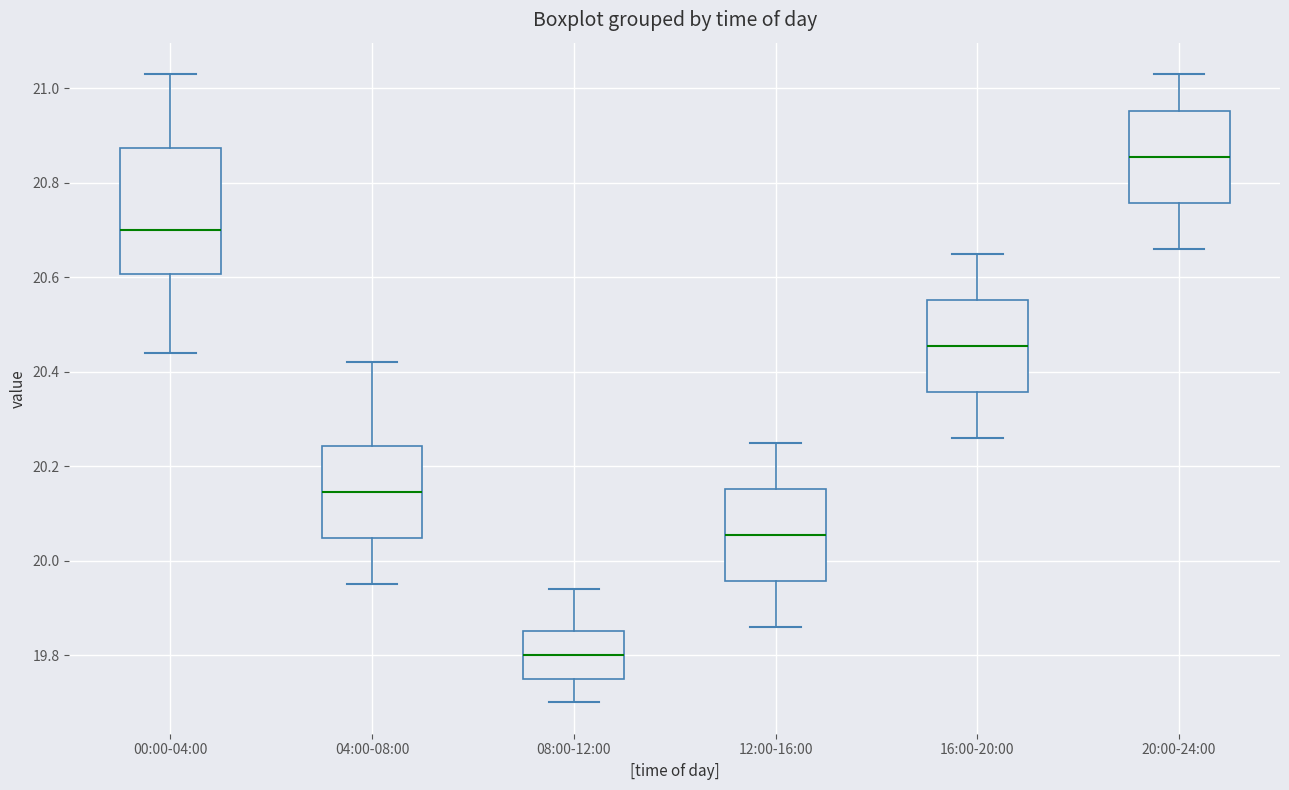

Reading left to right, read every box against the y-axis: the position of its median line, the range the box covers, and the ends of its whiskers. The values are not printed on the chart, so give them approximately, as read against the axis.

00:00-04:00: median 20.70, box 20.60 to 20.88, whiskers 20.44 to 21.04
04:00-08:00: median 20.14, box 20.04 to 20.24, whiskers 19.96 to 20.42
08:00-12:00: median 19.80, box 19.76 to 19.86, whiskers 19.70 to 19.94
12:00-16:00: median 20.06, box 19.96 to 20.16, whiskers 19.86 to 20.26
16:00-20:00: median 20.46, box 20.36 to 20.56, whiskers 20.26 to 20.66
20:00-24:00: median 20.86, box 20.76 to 20.96, whiskers 20.66 to 21.04